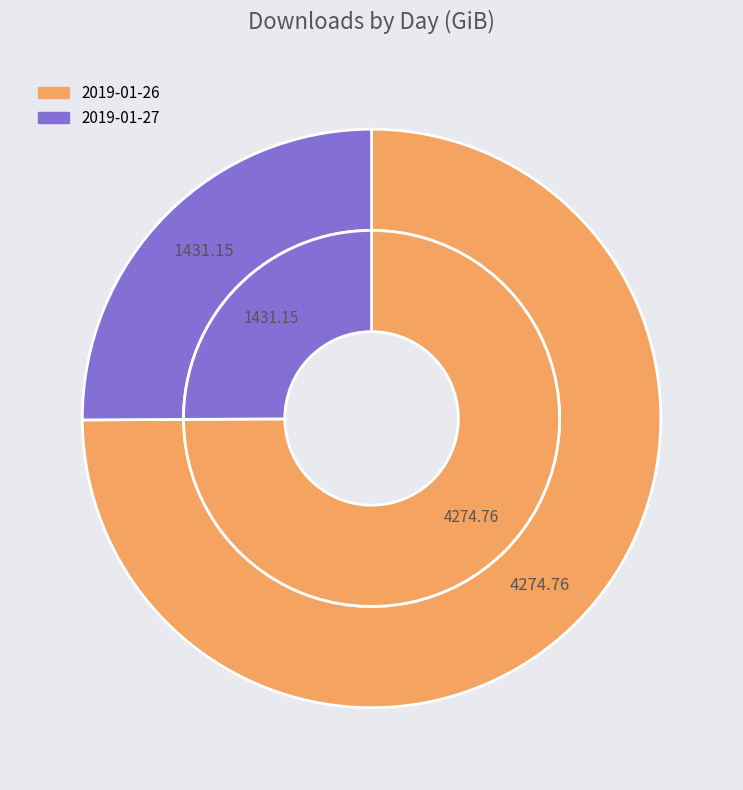

Does any single category account for the majority?

Yes